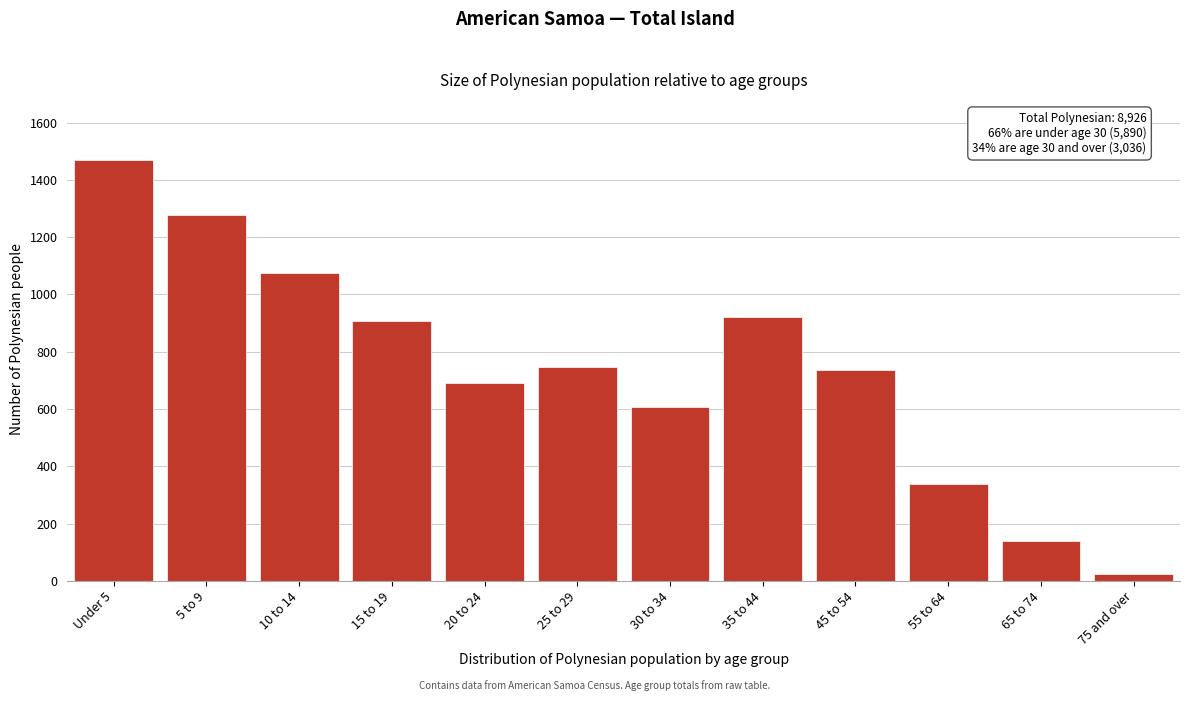

Reading left to right, transcribe all the data shown in this chart.

Under 5=1469	5 to 9=1276	10 to 14=1074	15 to 19=909	20 to 24=690	25 to 29=745	30 to 34=607	35 to 44=920	45 to 54=735	55 to 64=338	65 to 74=138	75 and over=25